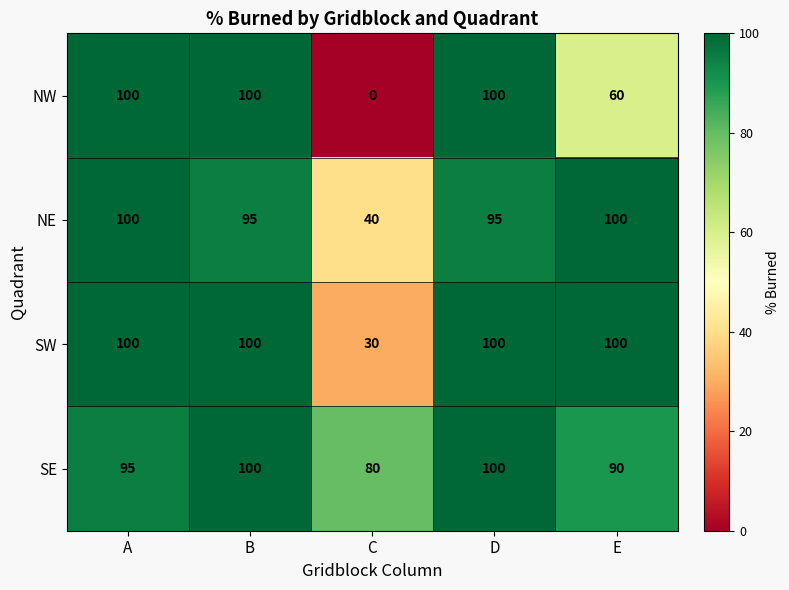

Reading left to right, transcribe all the data shown in this chart.

NW: A=100	B=100	C=0	D=100	E=60
NE: A=100	B=95	C=40	D=95	E=100
SW: A=100	B=100	C=30	D=100	E=100
SE: A=95	B=100	C=80	D=100	E=90